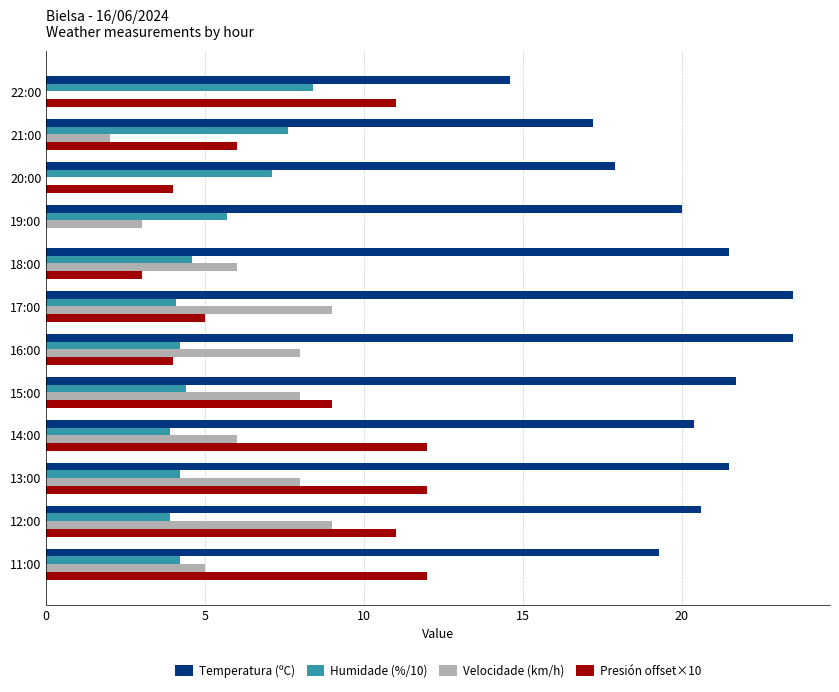

At which label is Temperatura (ºC) closest to 19?

11:00